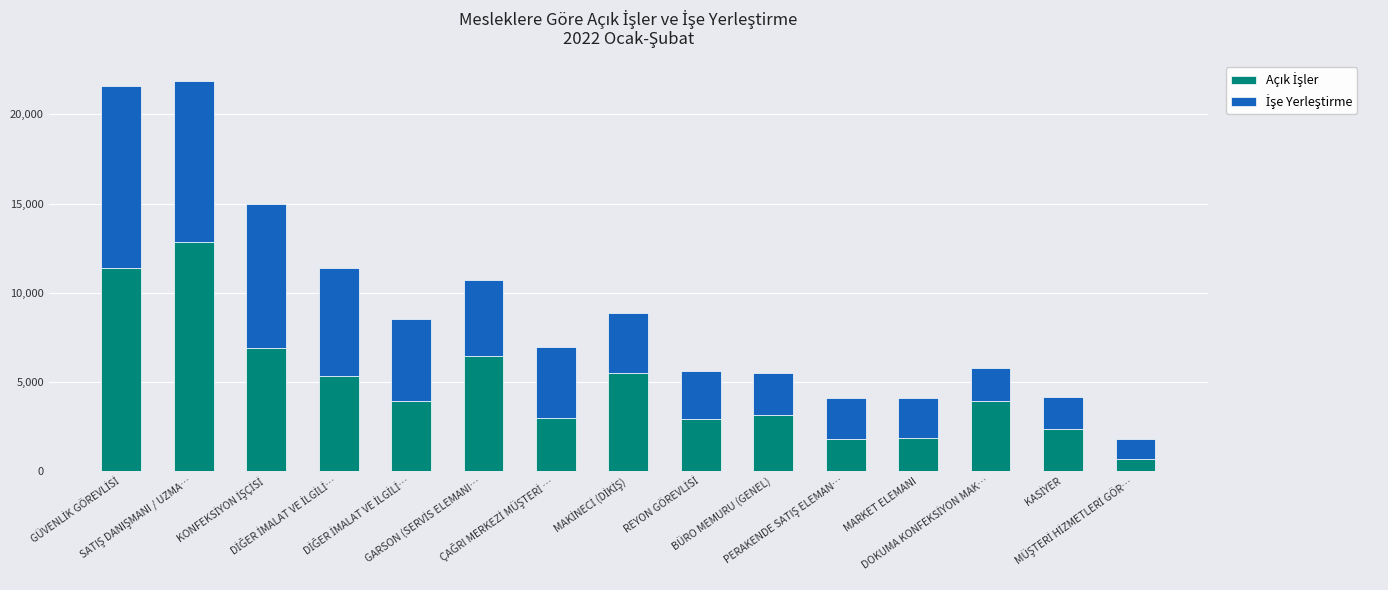

Is it true that İşe Yerleştirme equals 2209 at MARKET ELEMANI?

True